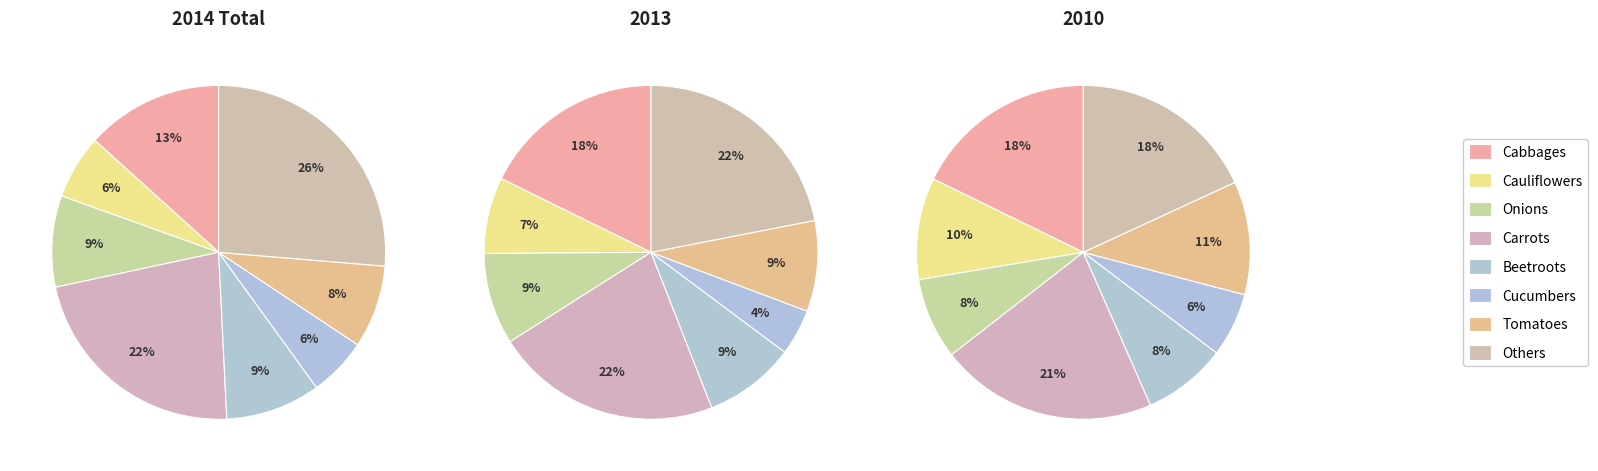

What percentage do Beetroots and Cabbages together represent?

22.5%